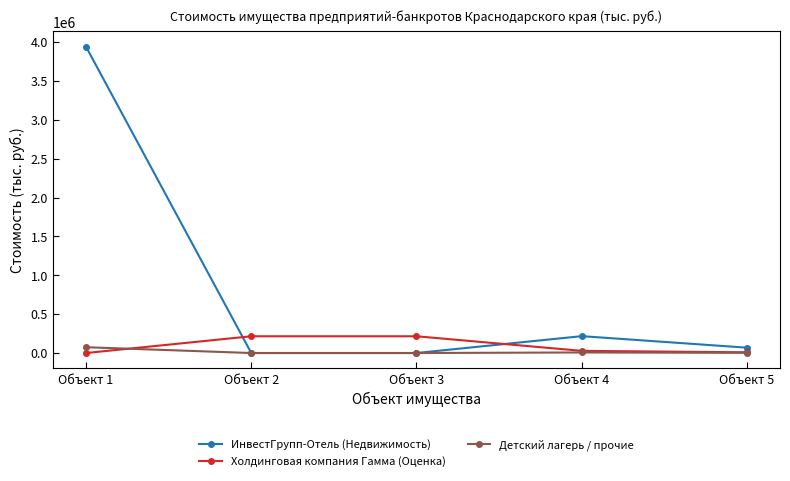

Which series has the widest spread of values?

ИнвестГрупп-Отель (Недвижимость)